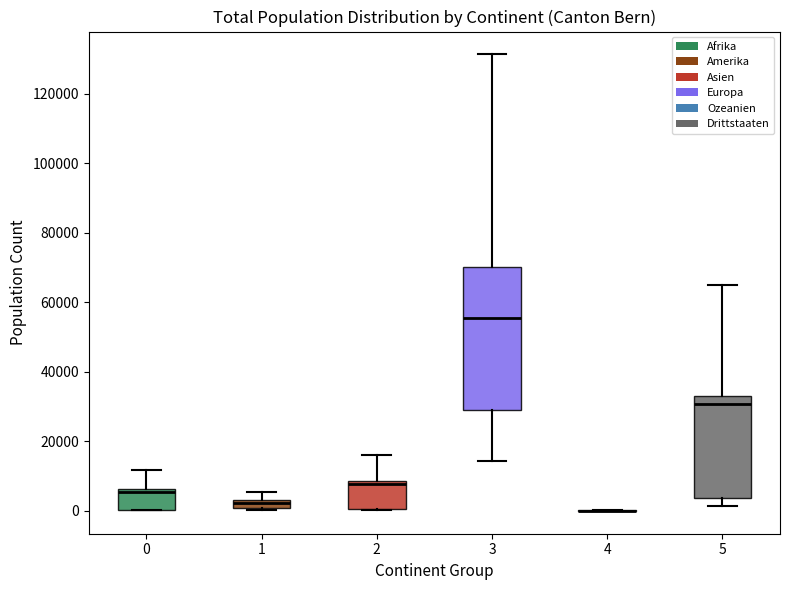

Comparing the boxes themselves (not the whiskers), which one is the tallest?

3